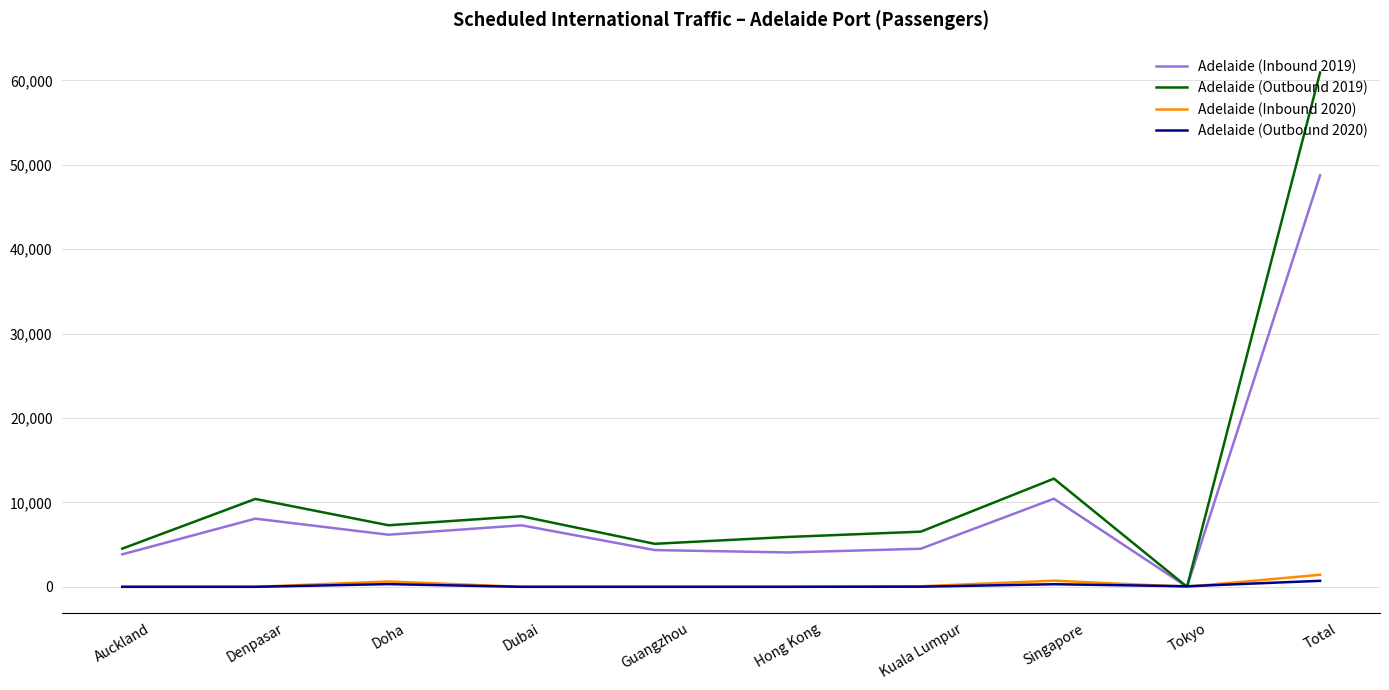

Which series has the largest total across all categories?

Adelaide (Outbound 2019)